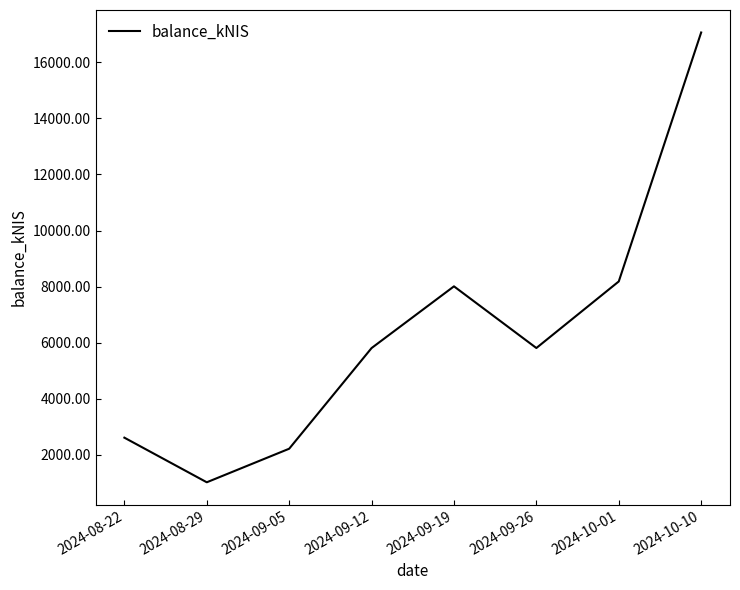

What is the average value?

6343.1